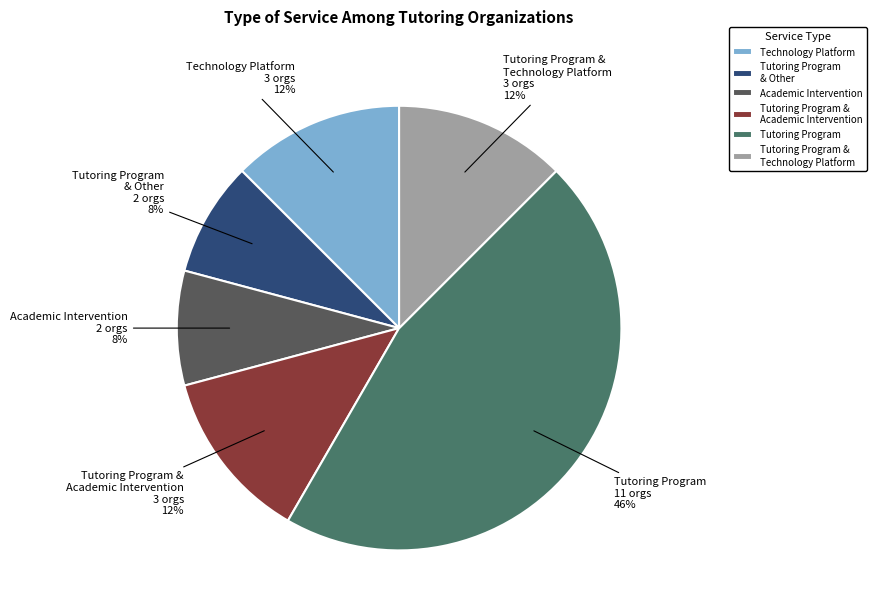

Between Academic Intervention and Tutoring Program, which is larger?

Tutoring Program